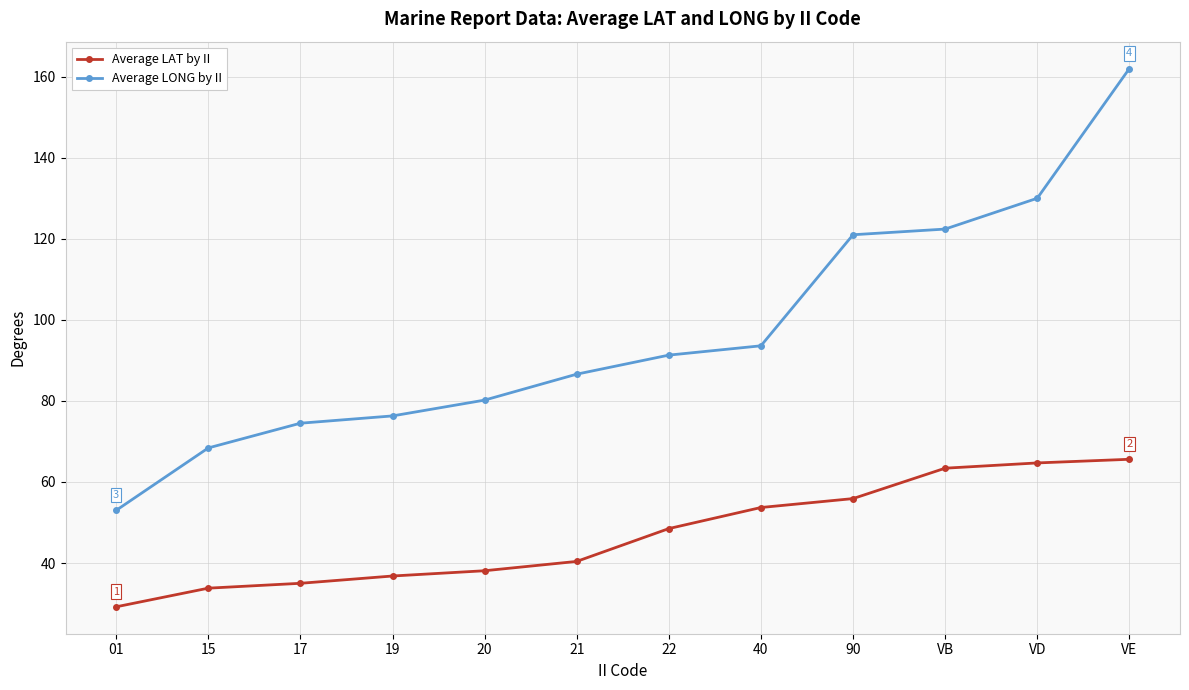

Rank the series by their maximum value, from highest to lowest.

Average LONG by II, Average LAT by II